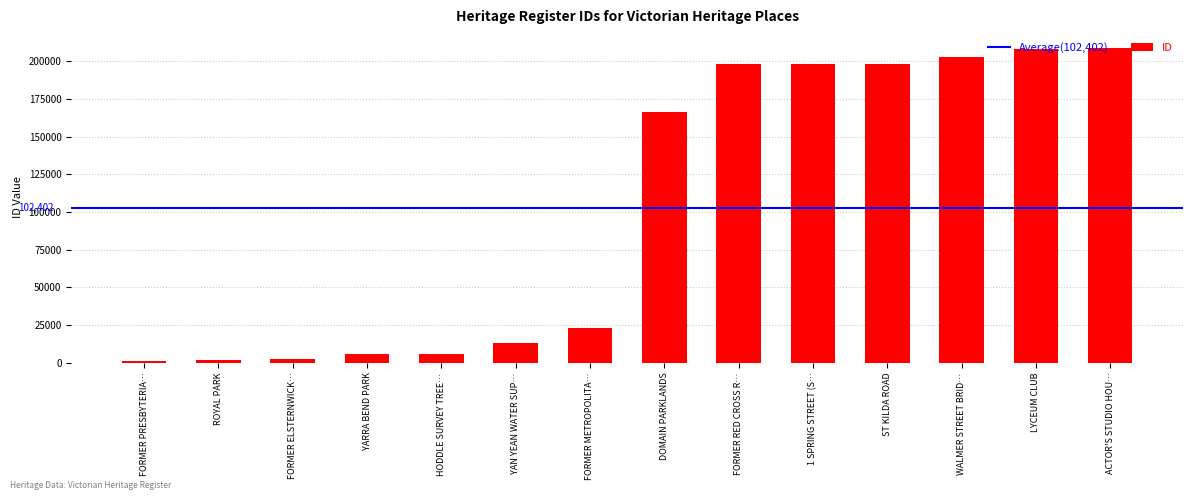

How many bars are there in total?

14